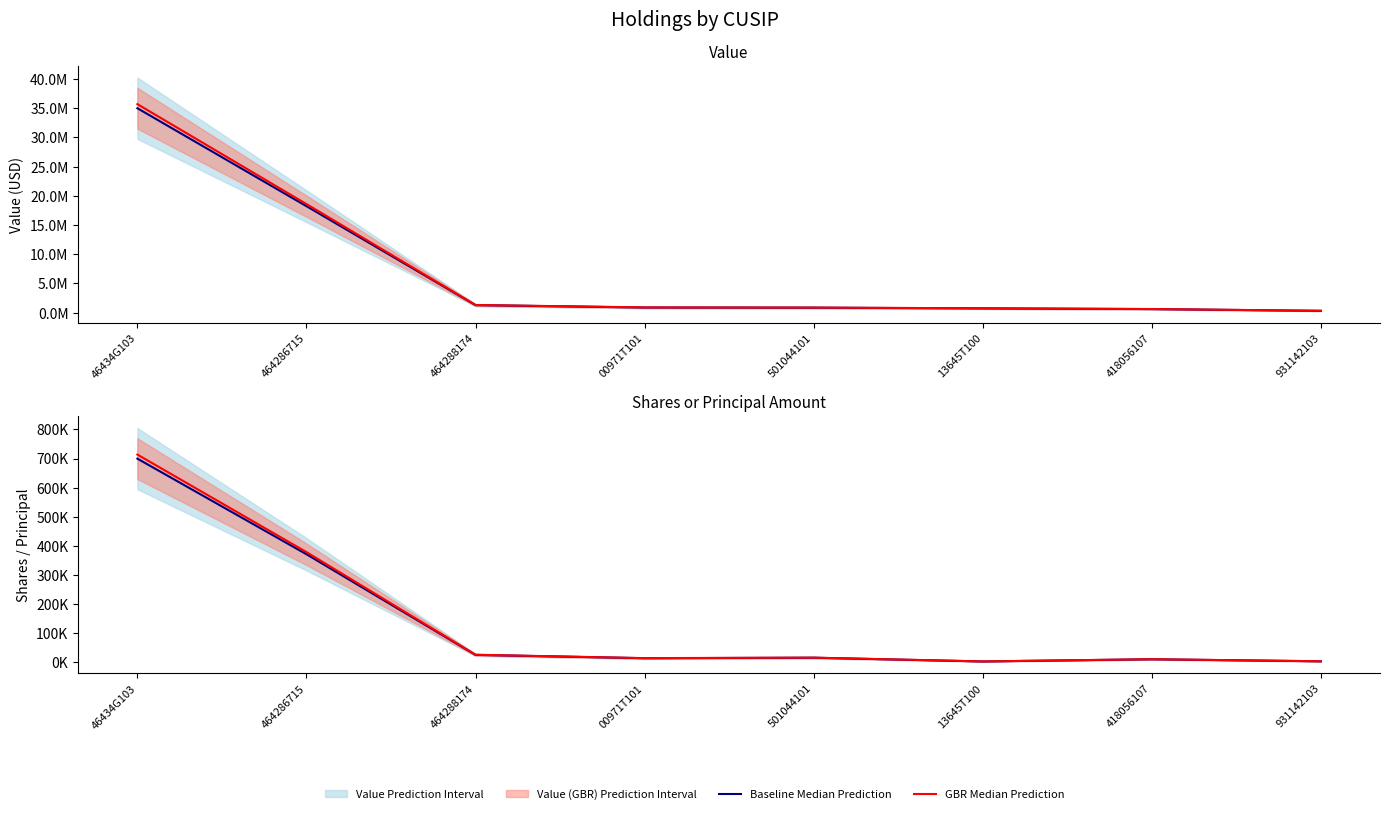

True or false: Baseline Median Prediction has more than 1 points higher than both neighbors.

True